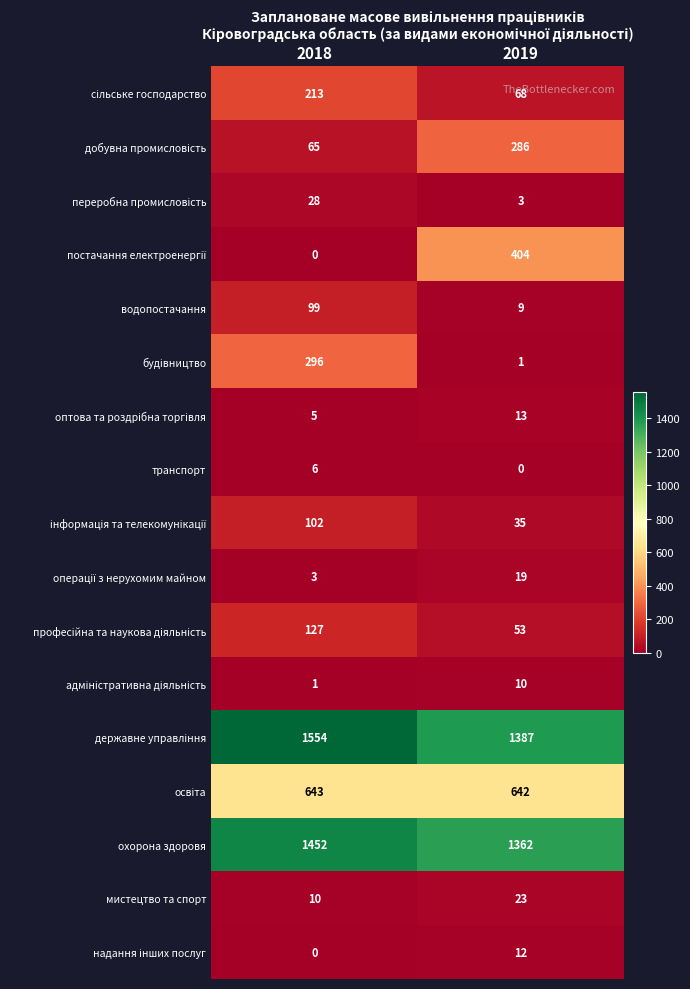

What is the average value of the транспорт series?

3